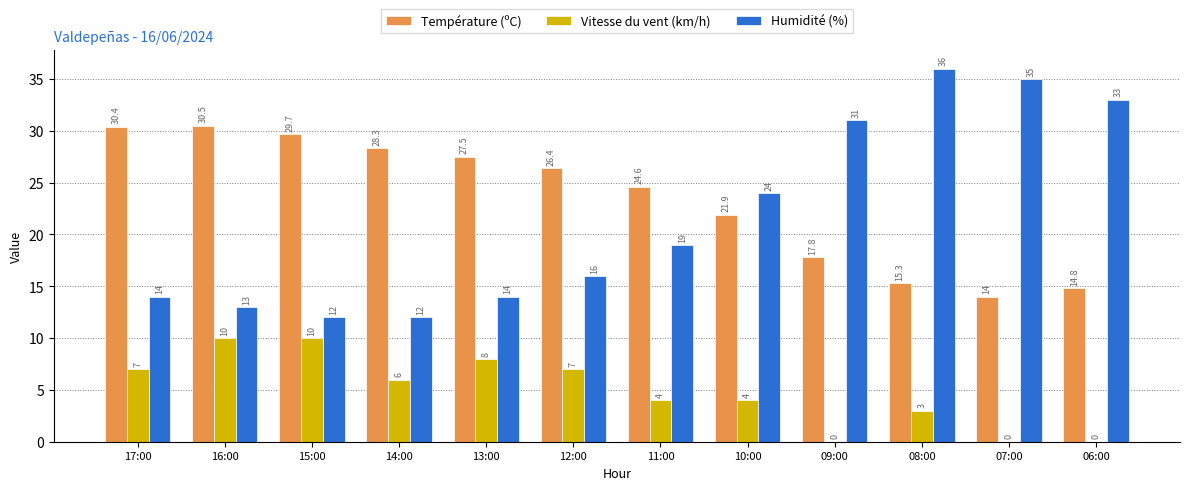

How many positive values does the Vitesse du vent (km/h) series have?

9